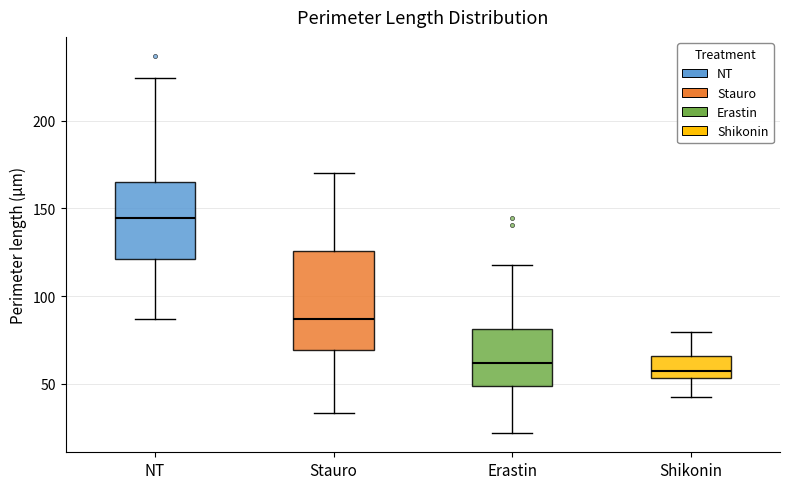

Reading left to right, read every box against the y-axis: the position of its median line, the range the box covers, and the ends of its whiskers. The values are not printed on the chart, so give them approximately, as read against the axis.

NT: median 145, box 120 to 165, whiskers 85 to 225
Stauro: median 85, box 70 to 125, whiskers 35 to 170
Erastin: median 60, box 50 to 80, whiskers 20 to 120
Shikonin: median 55 (just above the box's lower edge), box 55 to 65, whiskers 40 to 80